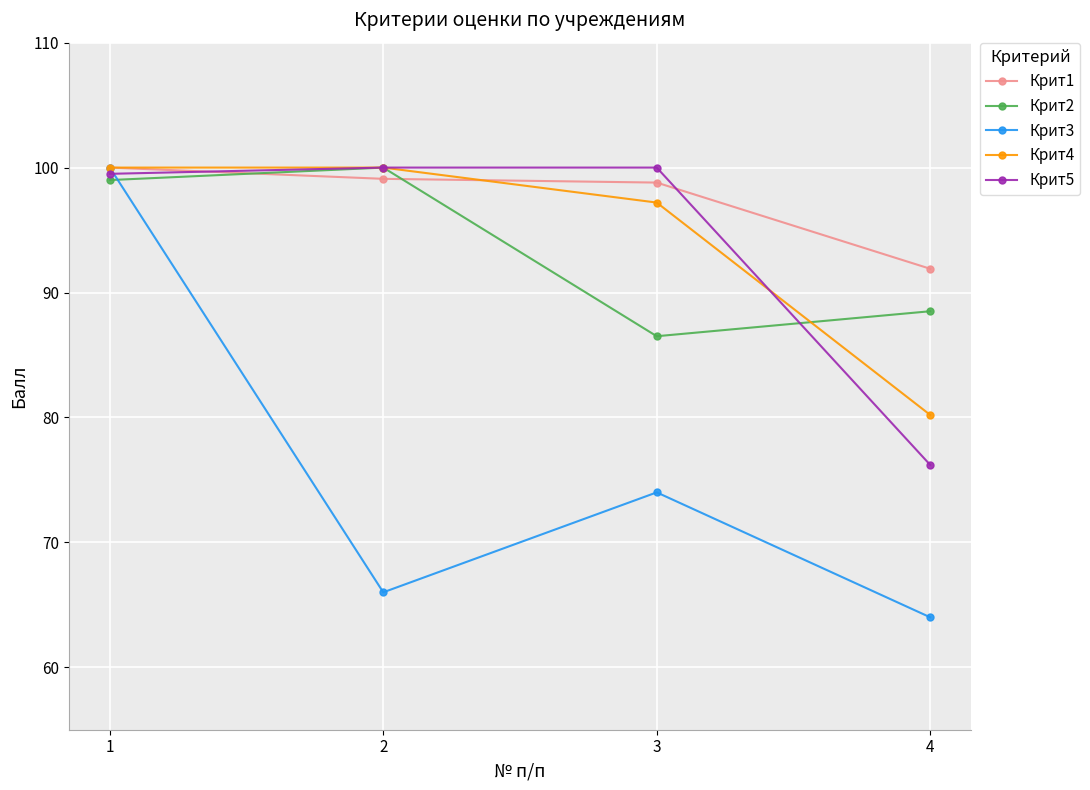

The value of Крит2 at 1 is 157.4. True or false?

False